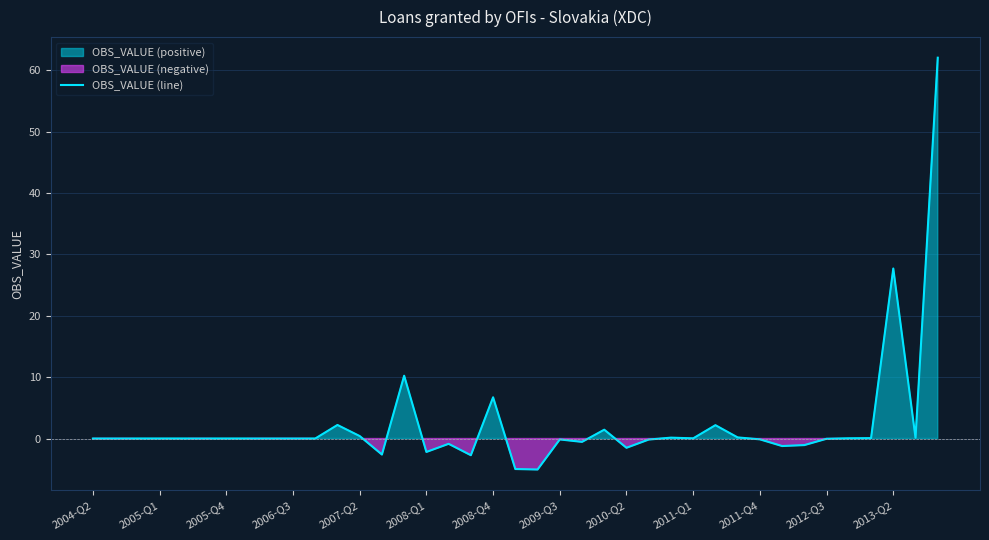

What is the minimum value for OBS_VALUE (line)?

-5.1